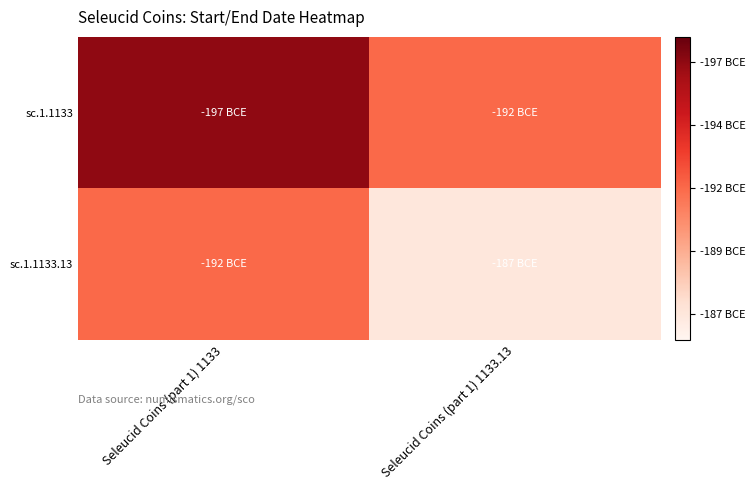

List the series in order of their overall mean, lowest first.

sc.1.1133.13, sc.1.1133